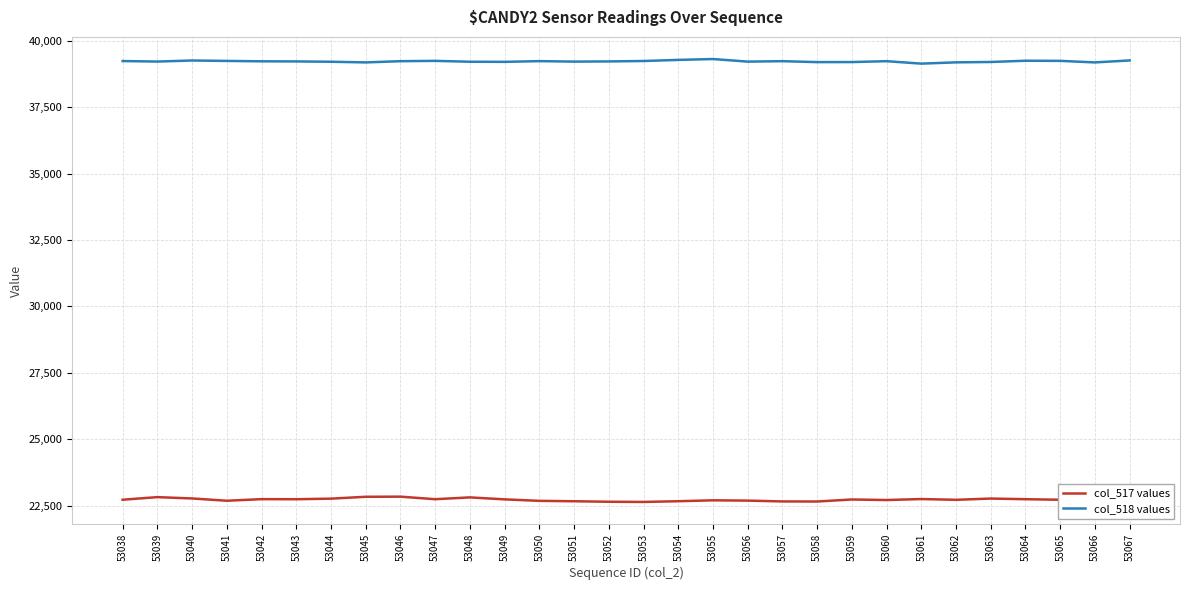

What is the spread (max minus min) of values at 53057?

16576